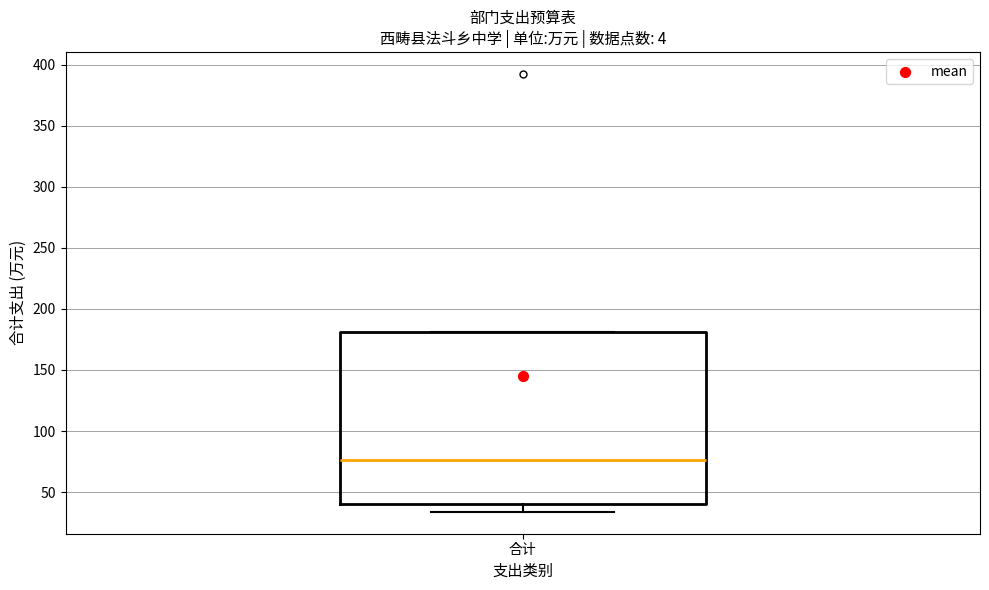

Where does the median line of the box for 合计 sit on the y-axis? The values are not printed on the chart, so give them approximately, as read against the axis.

75